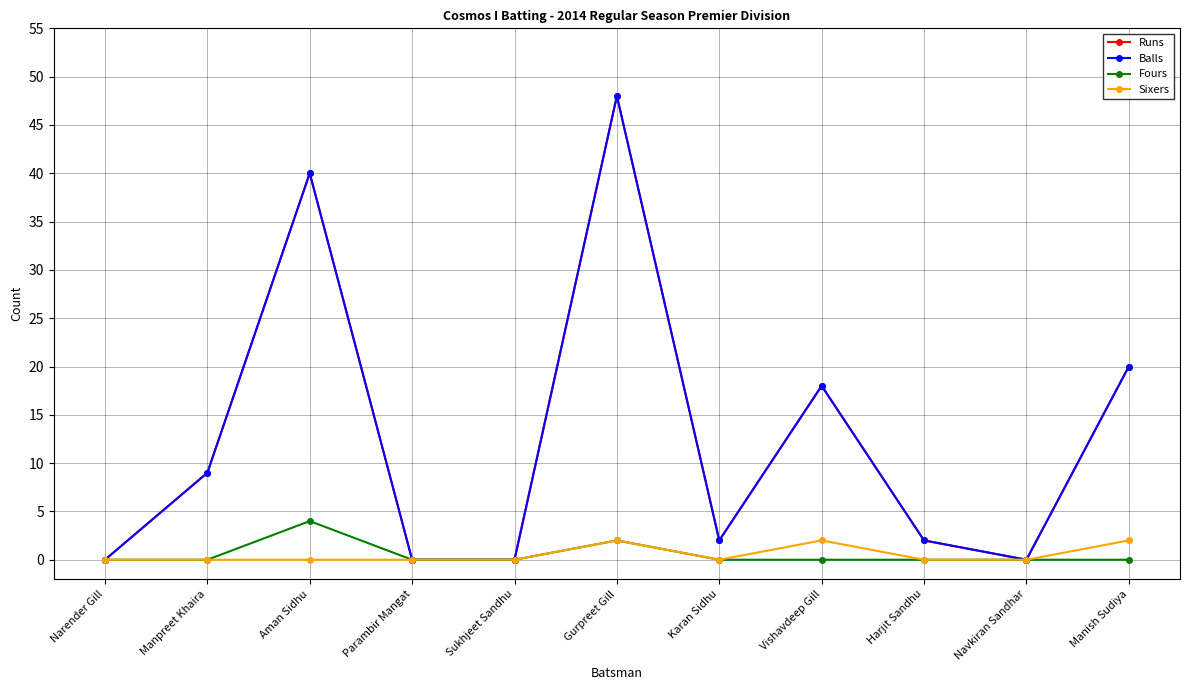

How many interior local peaks does the Sixers series have?

2